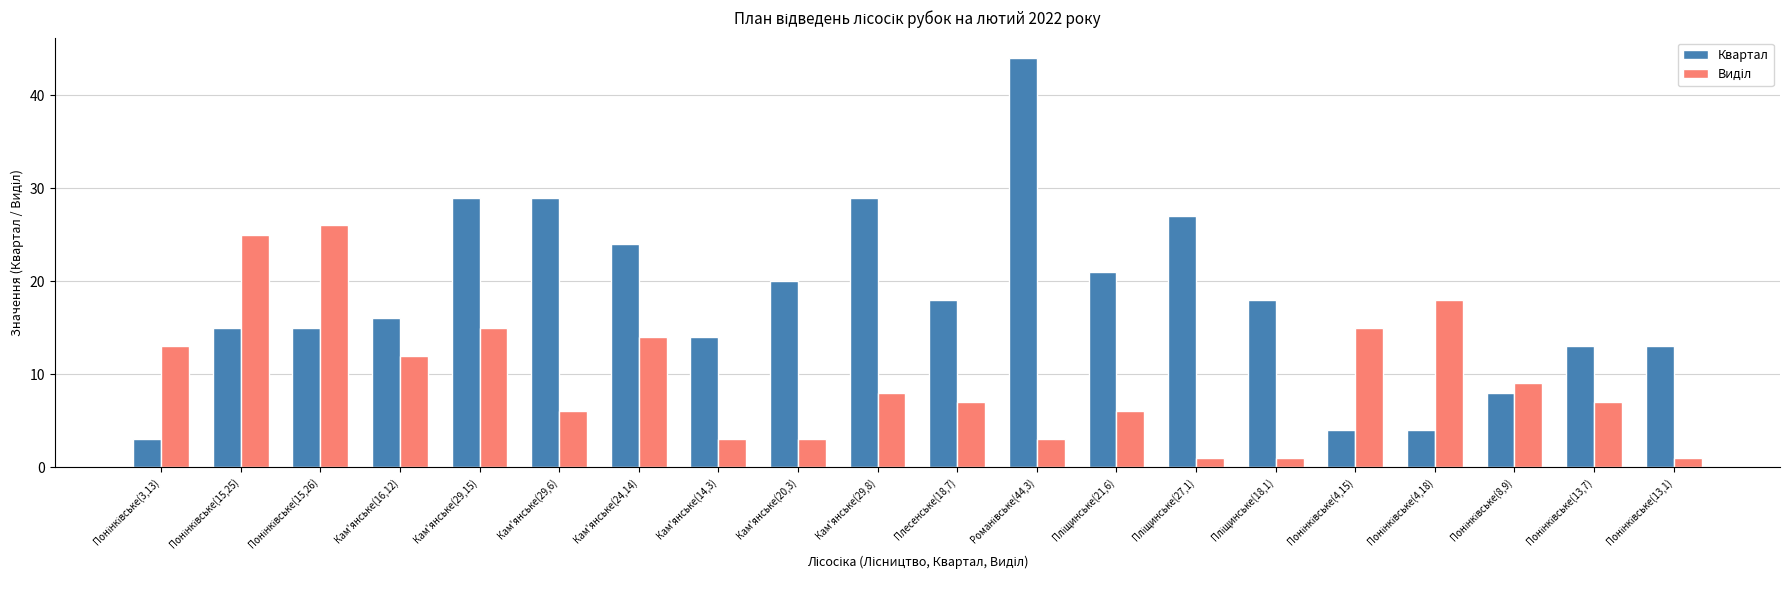

Which series has the largest total across all categories?

Квартал